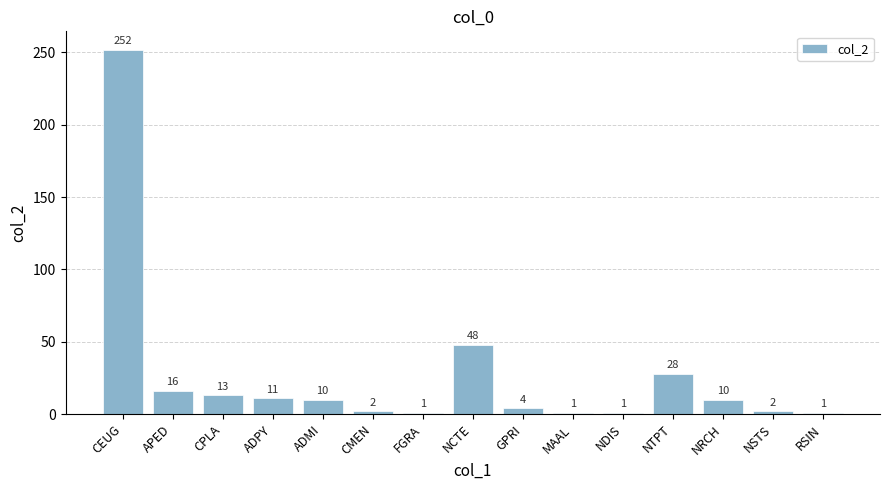

What position from the right is NCTE?

8